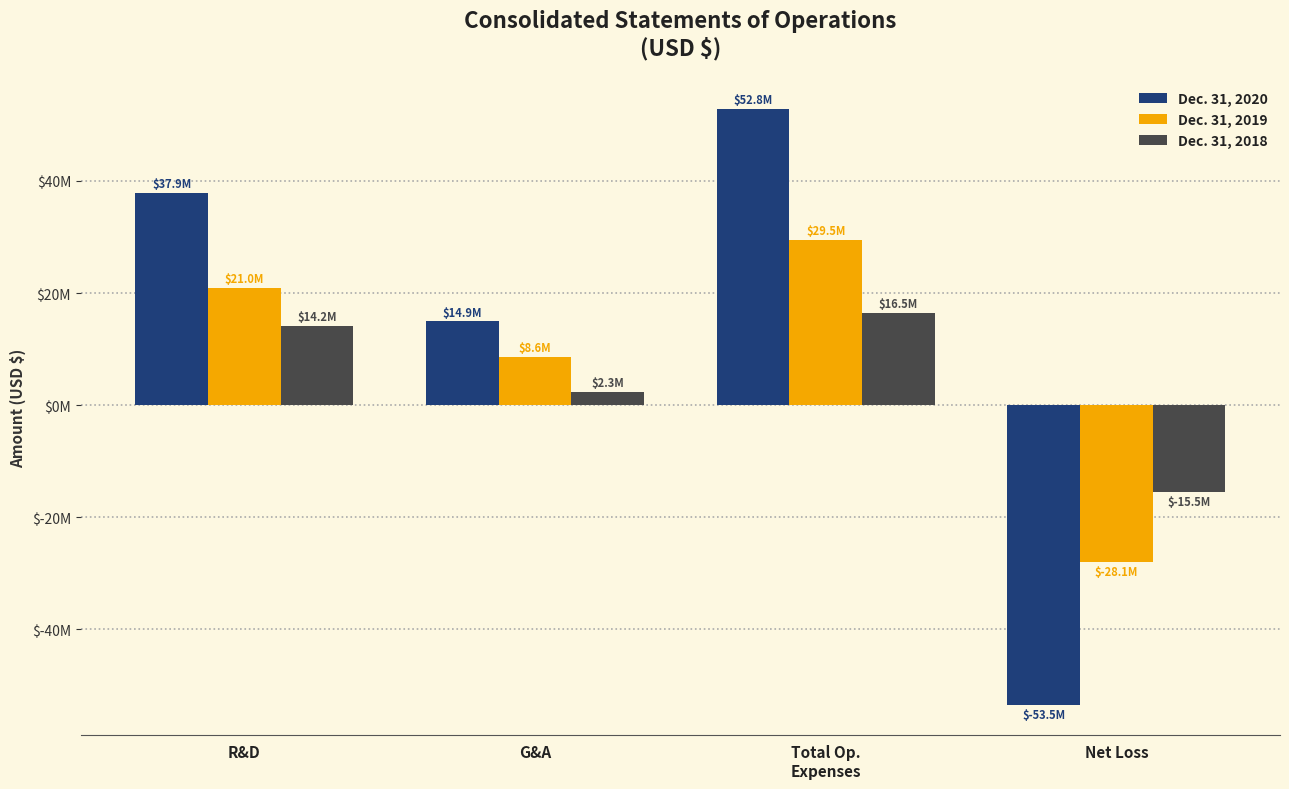

What is the value of the Dec. 31, 2018 bar at the 2nd from the left?

2294671